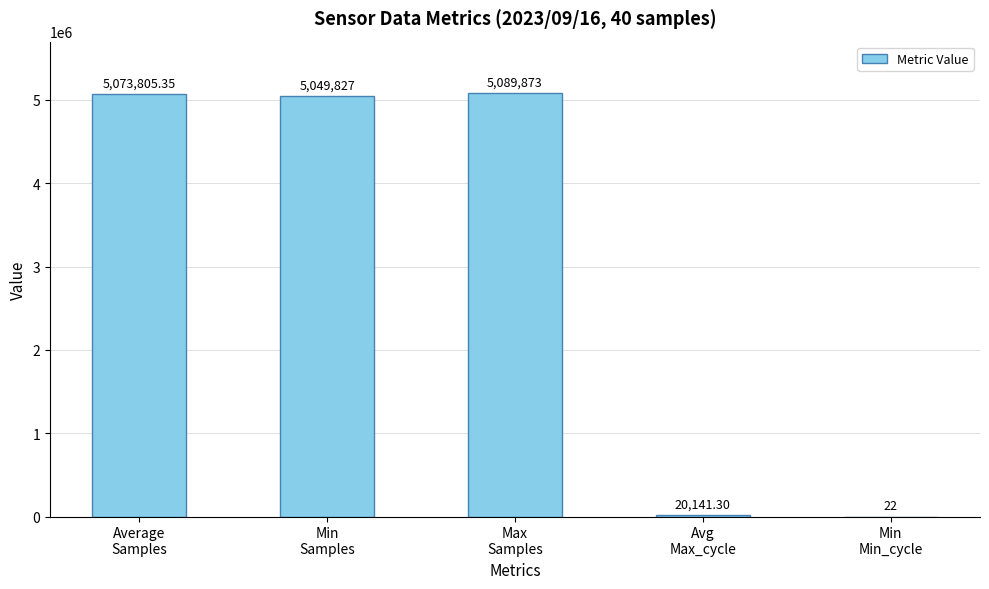

How many series are shown in this chart?

1